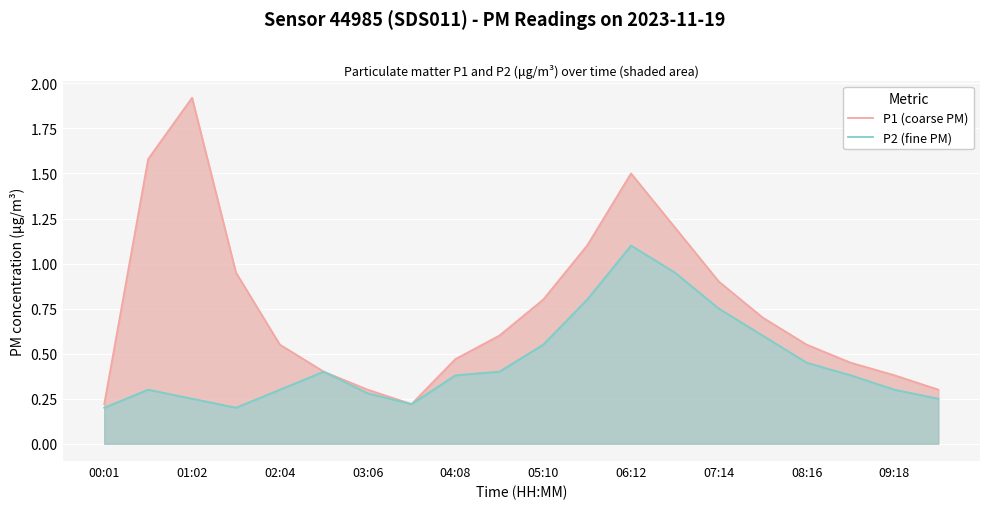

What is the difference between the P2 (fine PM) values at 14 and 07:14?

0.5